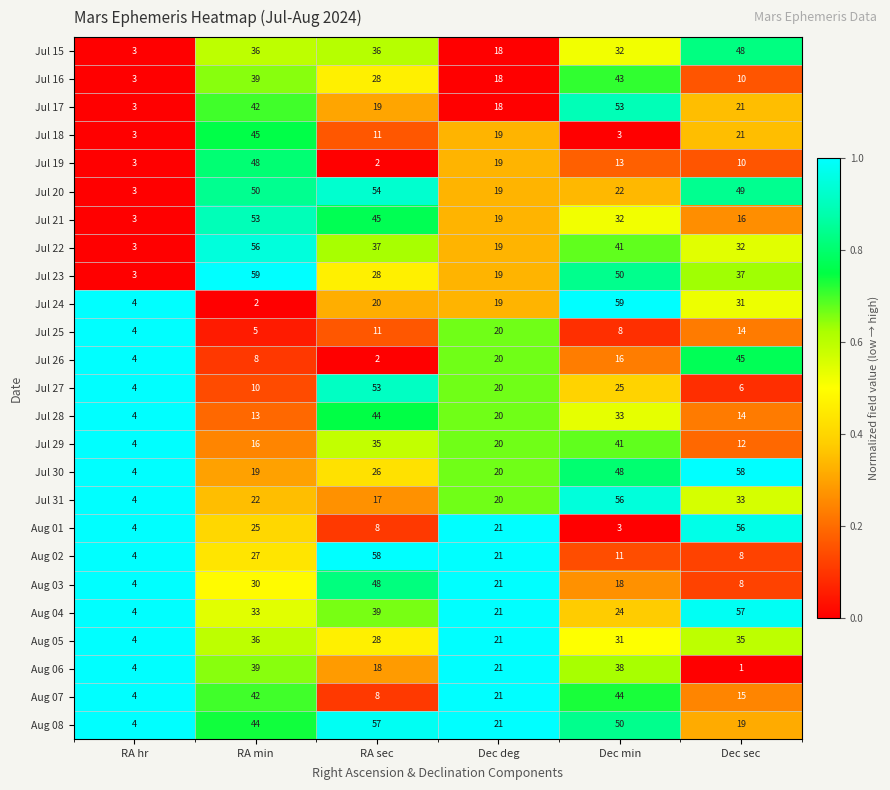

What is the sum of all Aug 05 values?

155